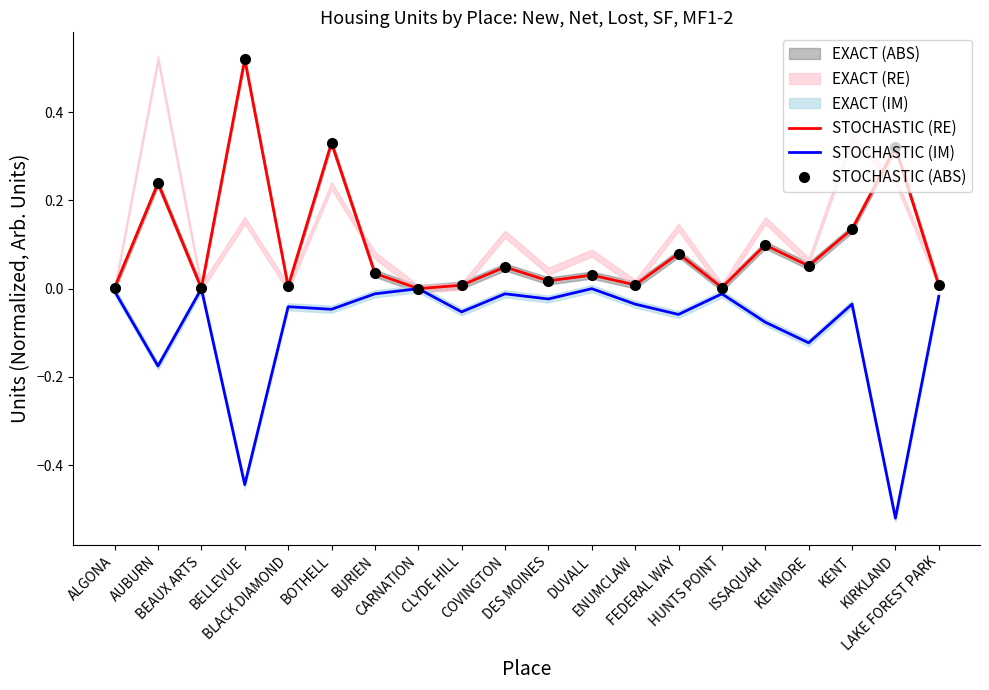

The value of STOCHASTIC (IM) at HUNTS POINT is -0.0. True or false?

True